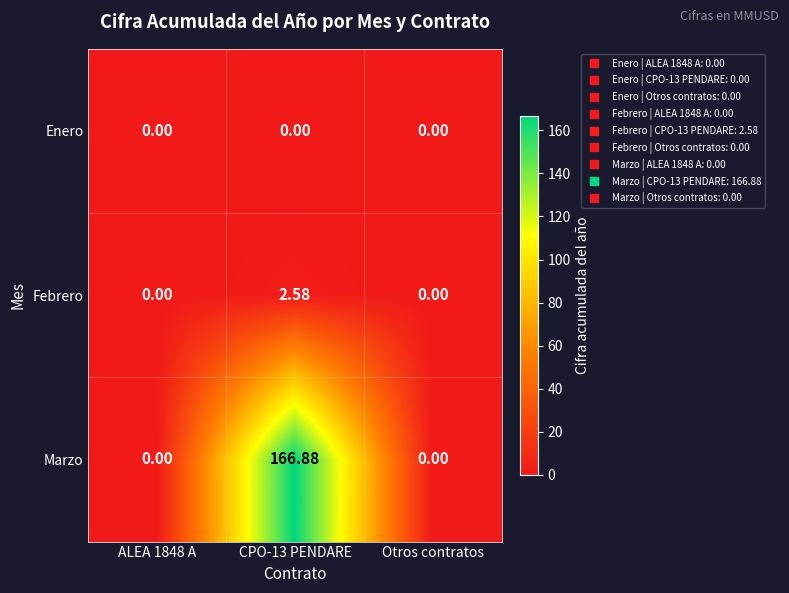

List the series in order of their peak value, lowest first.

Enero, Febrero, Marzo